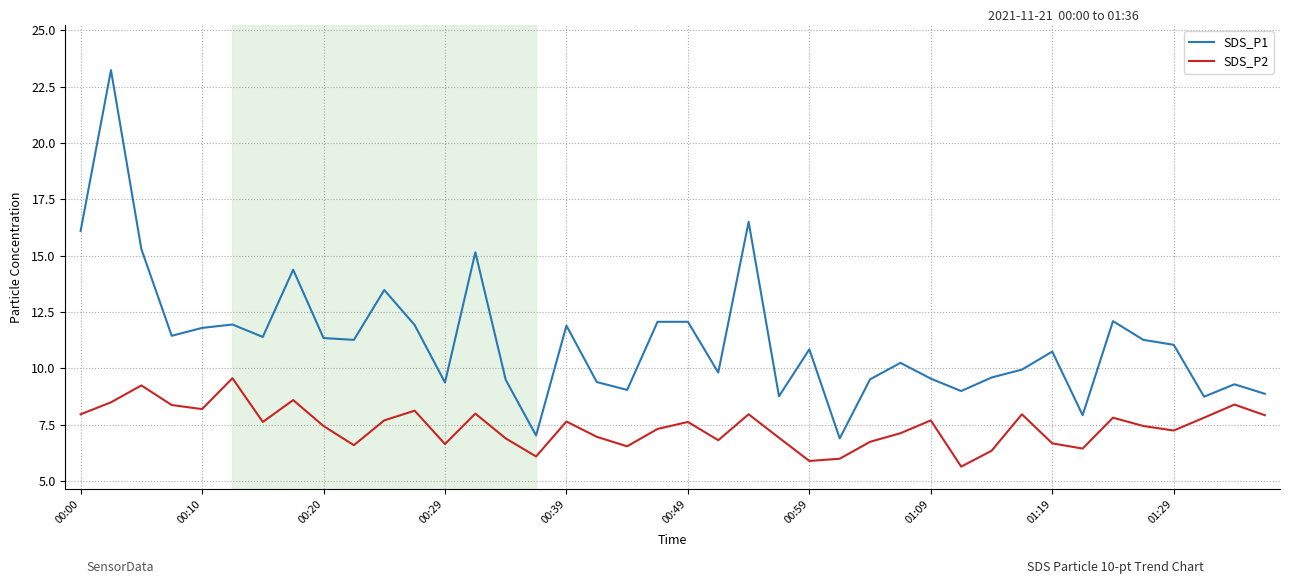

True or false: SDS_P1 has more than 2 interior local peaks.

True